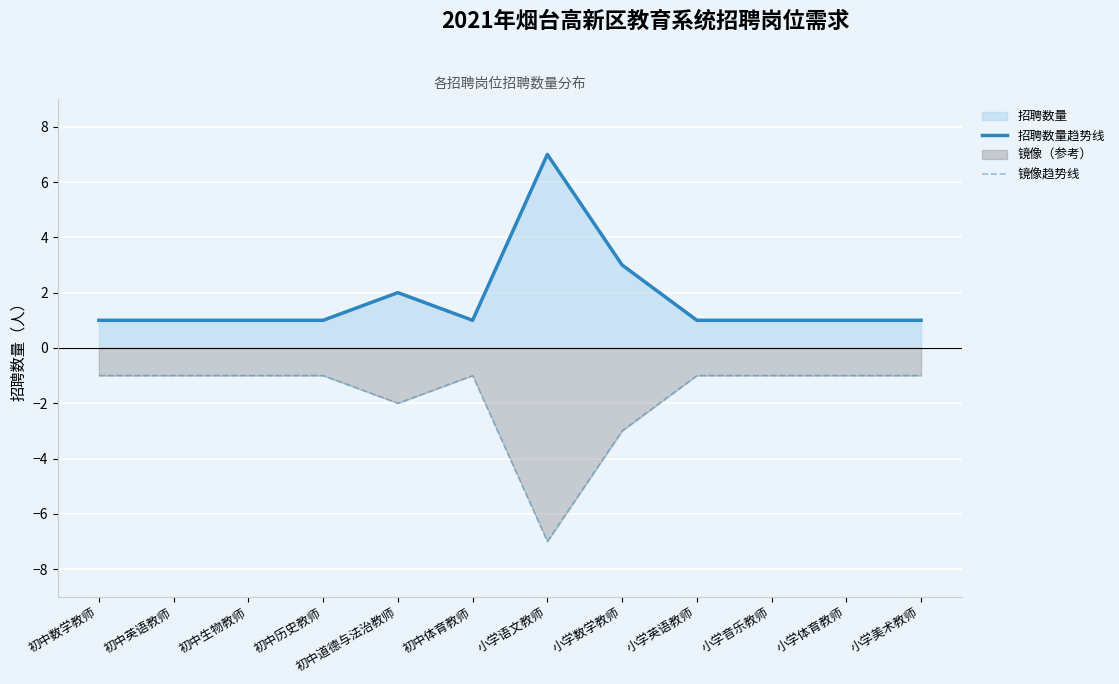

Does the chart display data point markers on the line(s)?

No